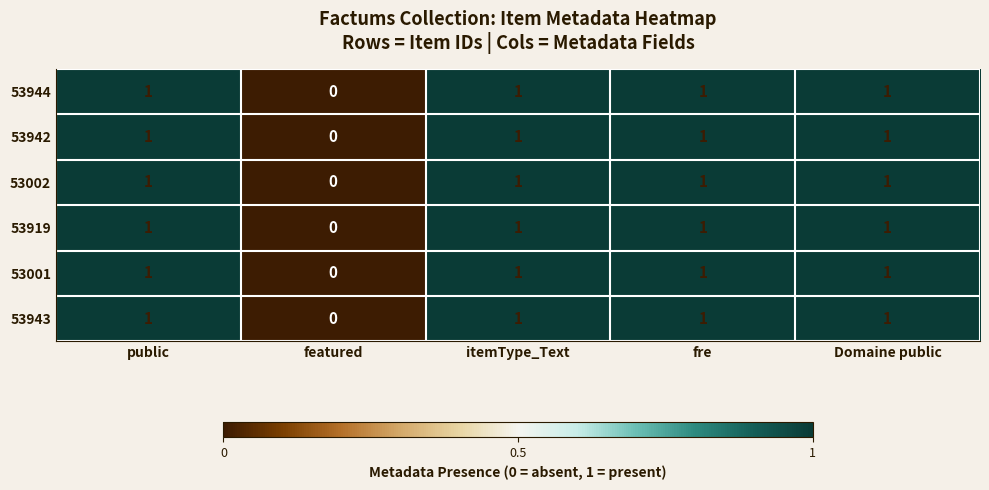

At which label does 53944 reach its minimum?

featured